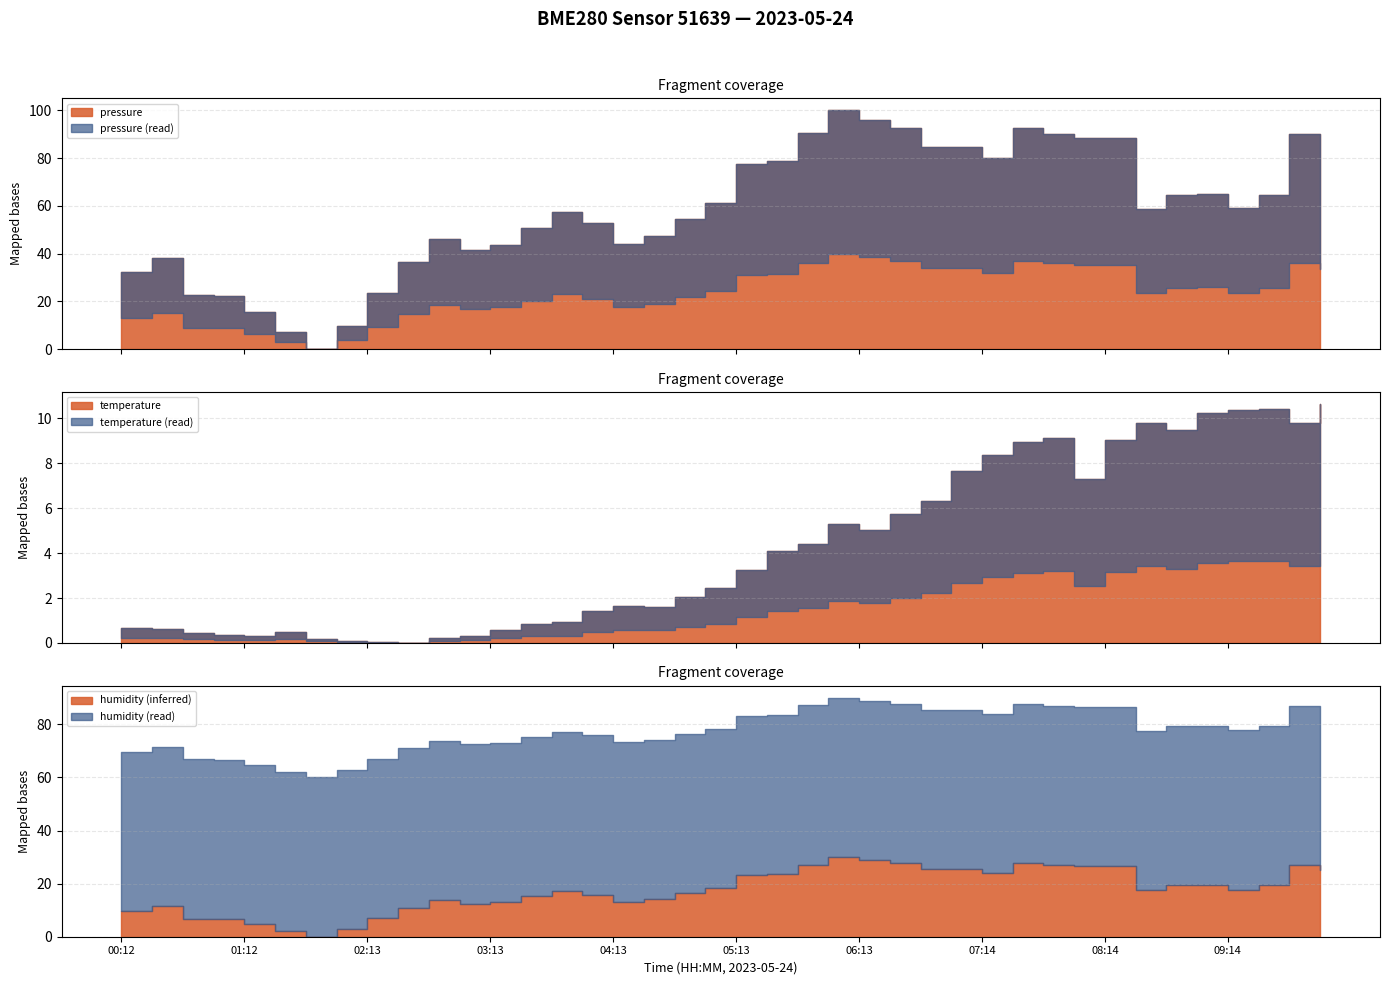

Does the chart have visible grid lines?

Yes